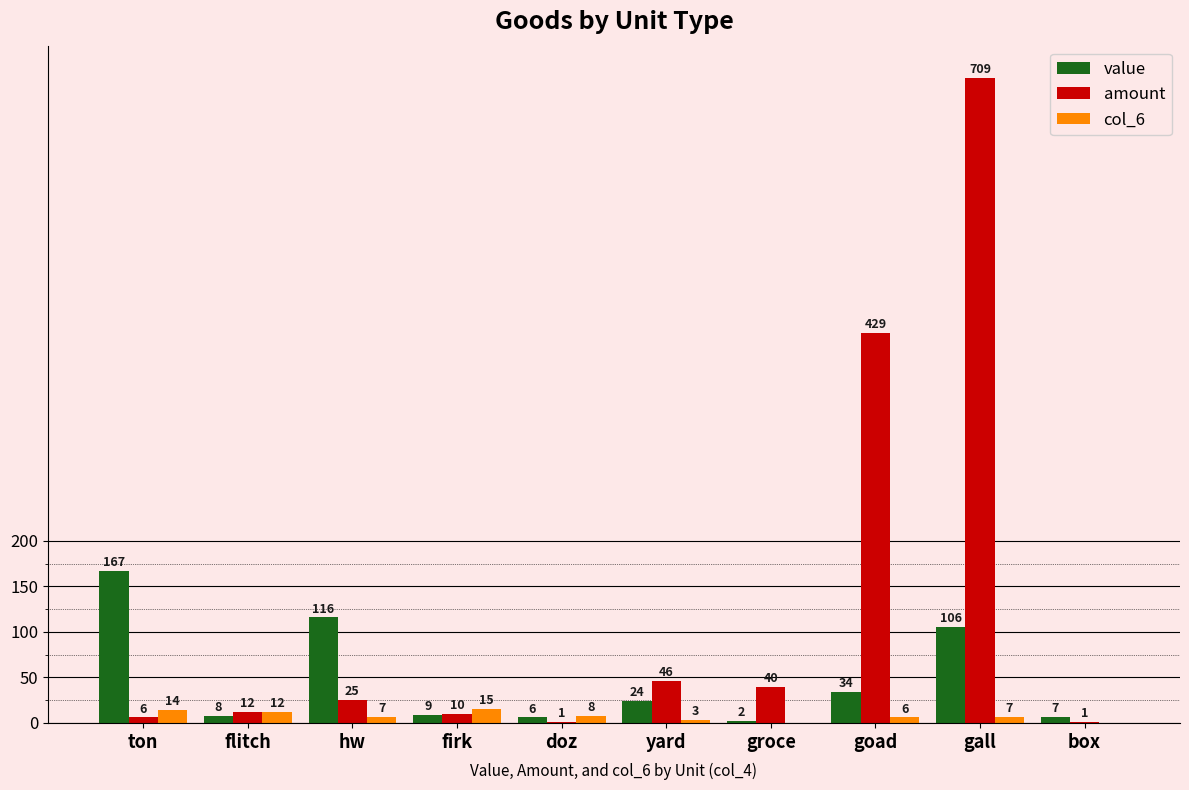

What value does the amount series have at groce, to the nearest 10?

40